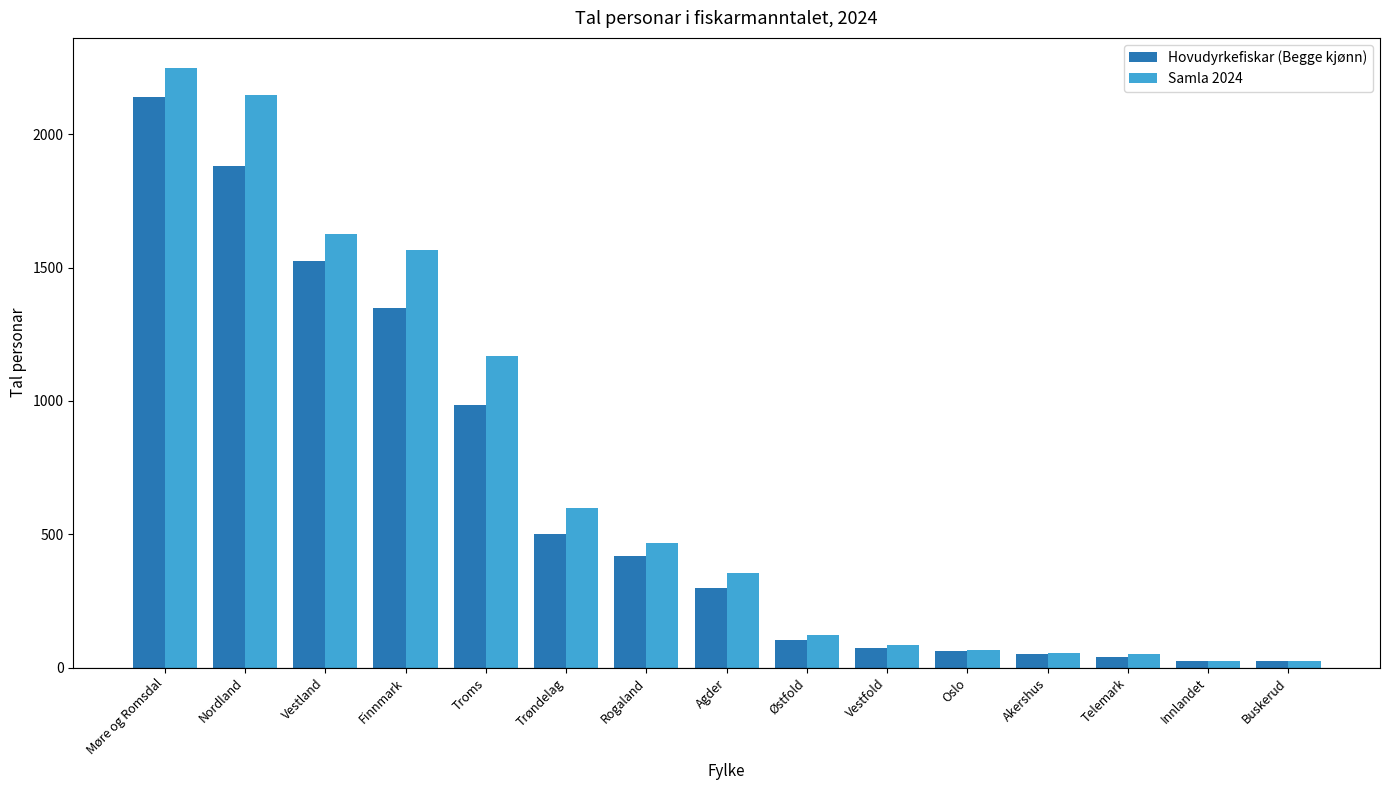

What is the maximum value for Hovudyrkefiskar (Begge kjønn)?

2139